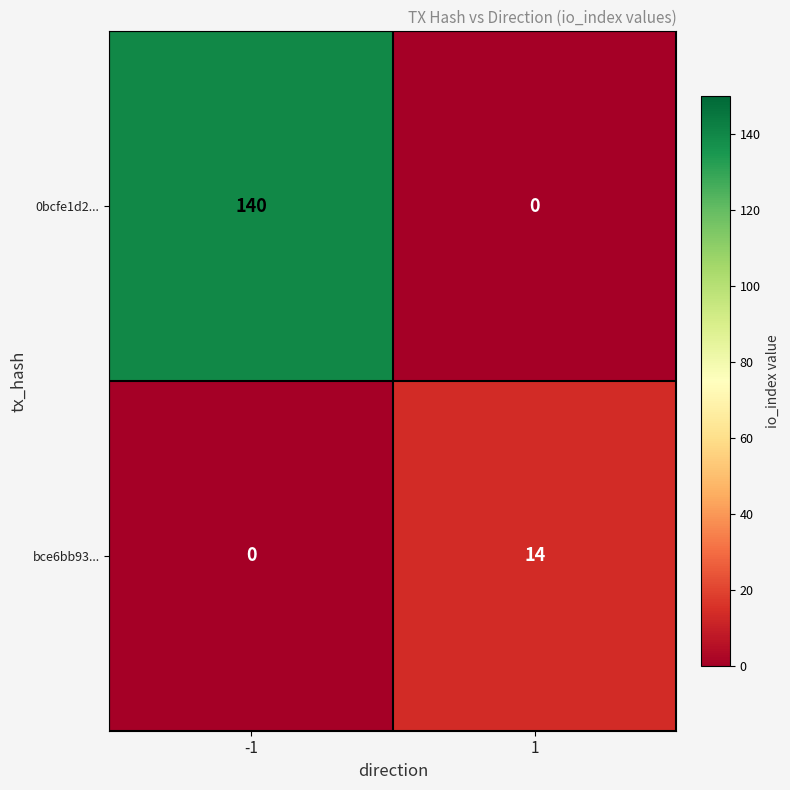

Which series has the largest total across all categories?

0bcfe1d2...